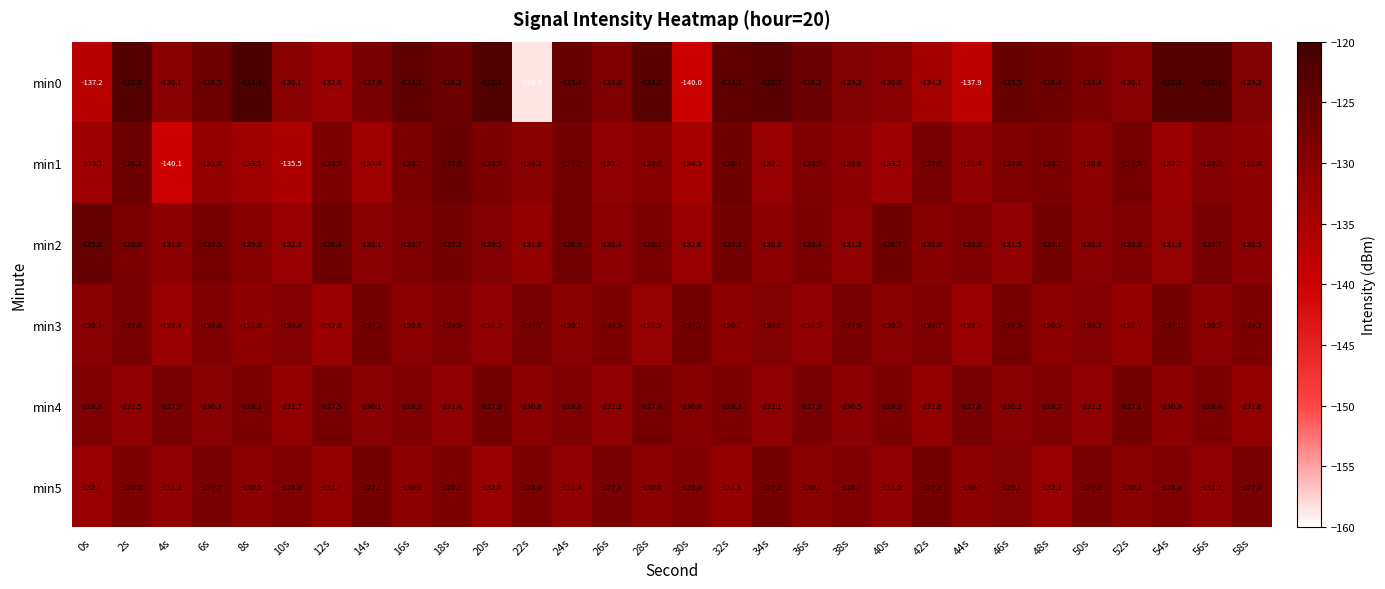

At 38s, list the series in order from largest to smallest.

min3, min5, min0, min4, min1, min2